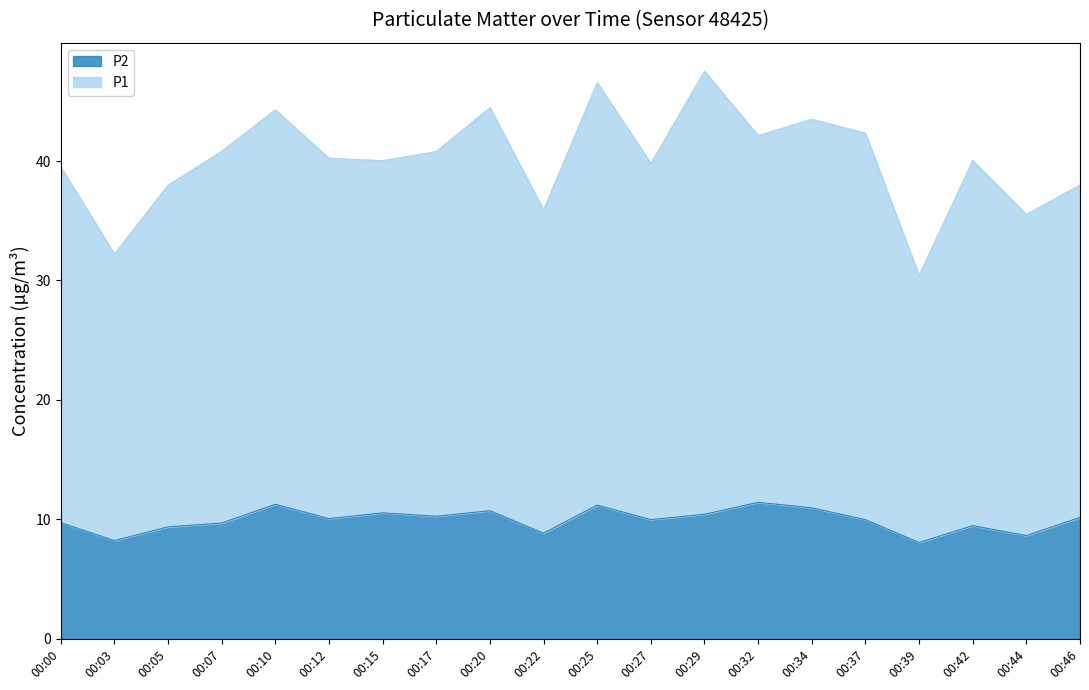

Does the chart have visible grid lines?

No